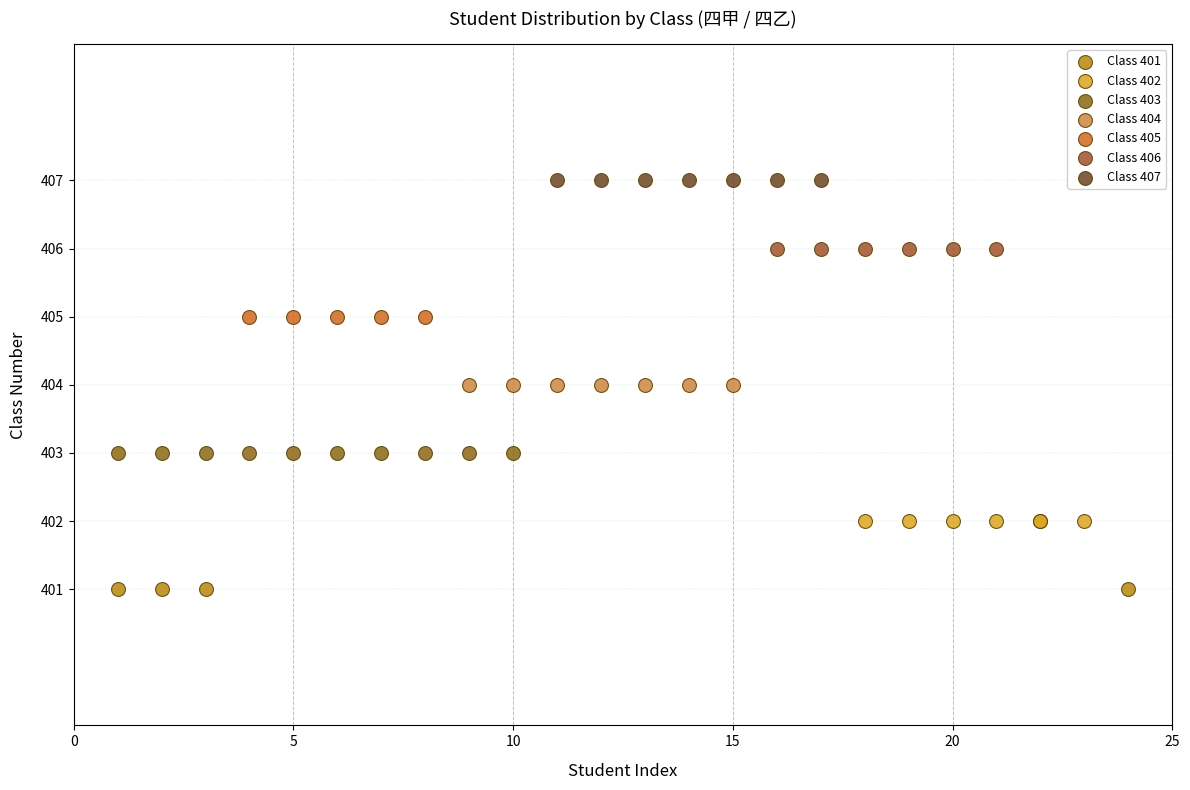

Which series reaches the minimum Y coordinate?

Class 401